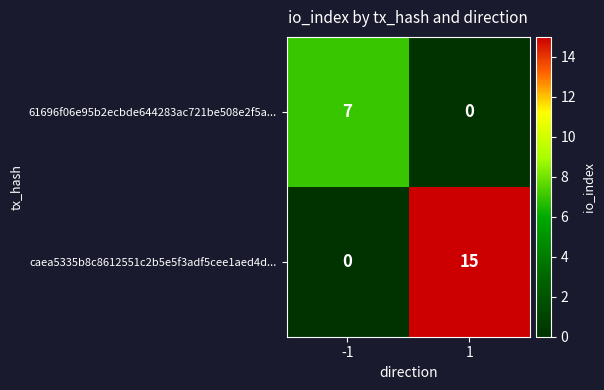

Is it true that caea5335b8c8612551c2b5e5f3adf5cee1aed4d... equals 9 at 1?

False